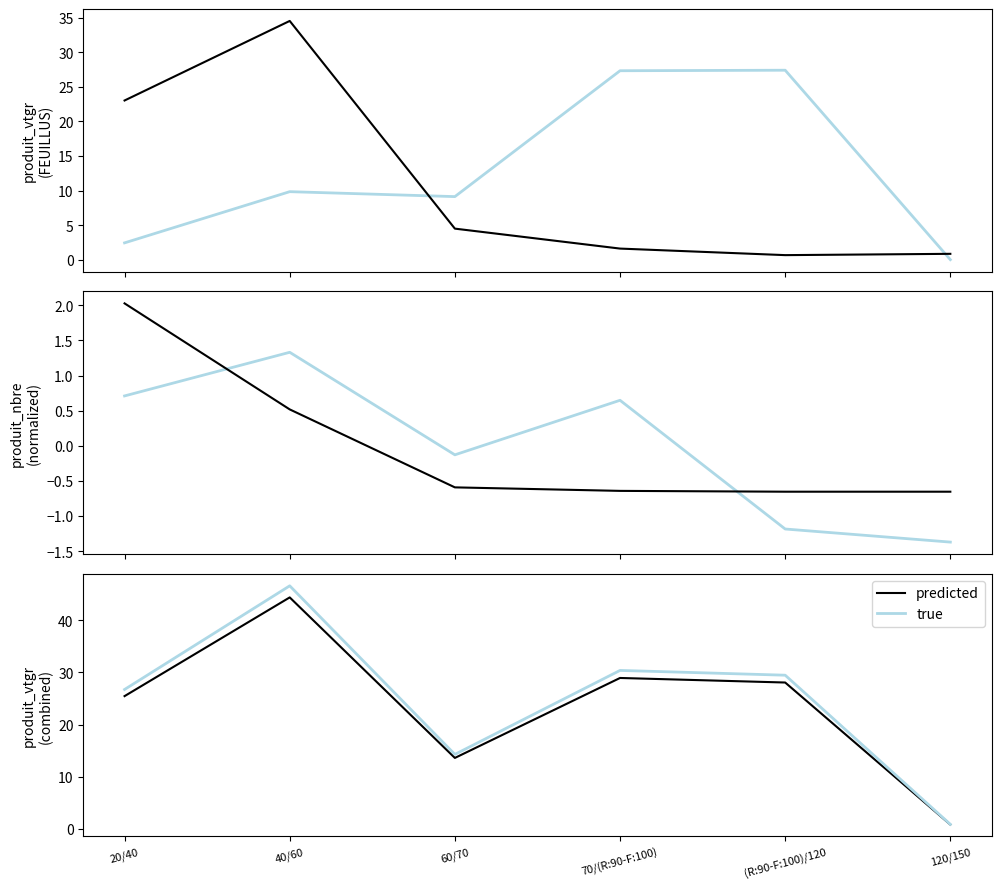

True or false: true and predicted cross at least once.

False